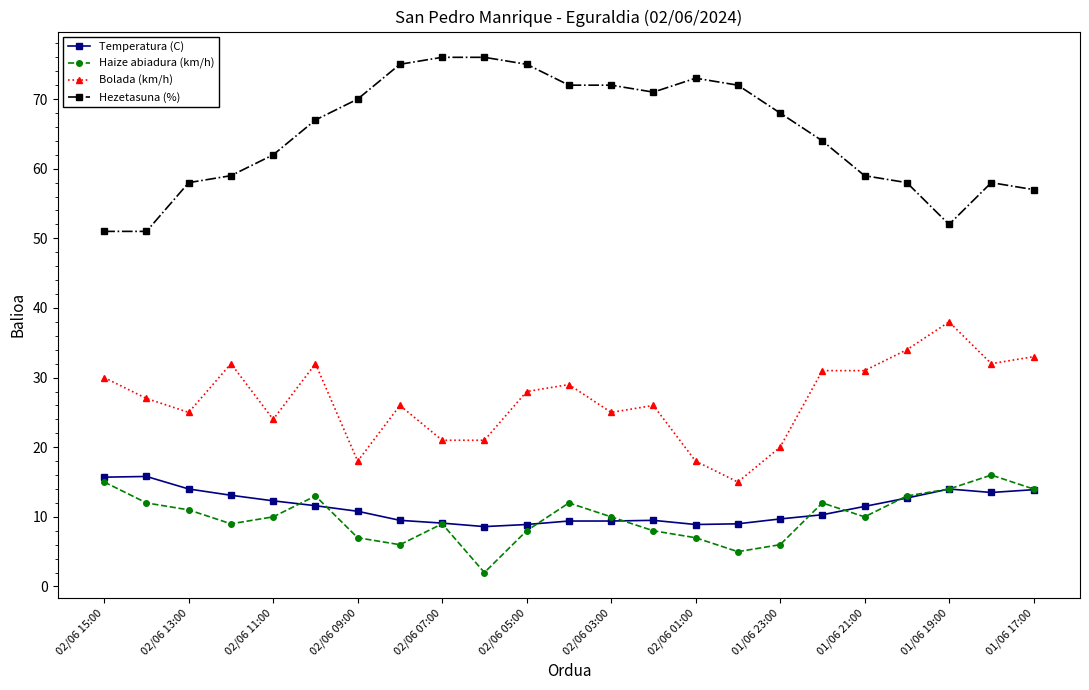

At how many categories does at least one series exceed 65?

12